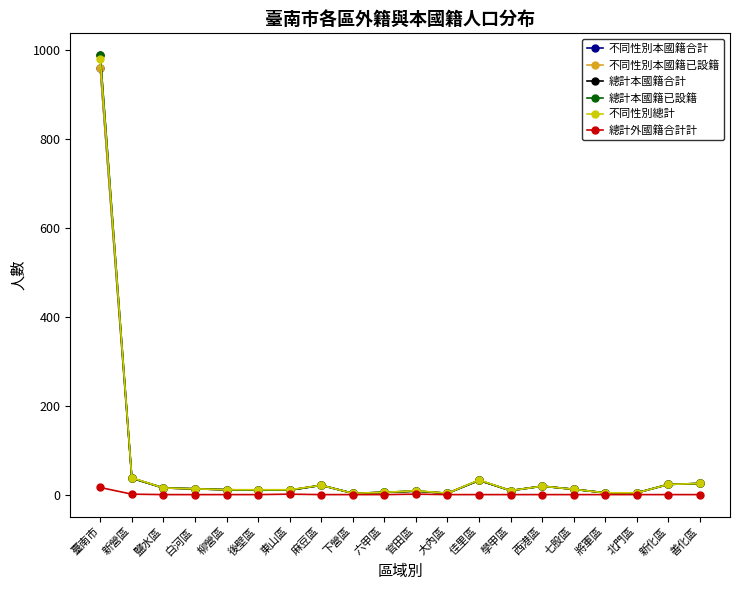

What is the average value of the 不同性別本國籍已設籍 series?

61